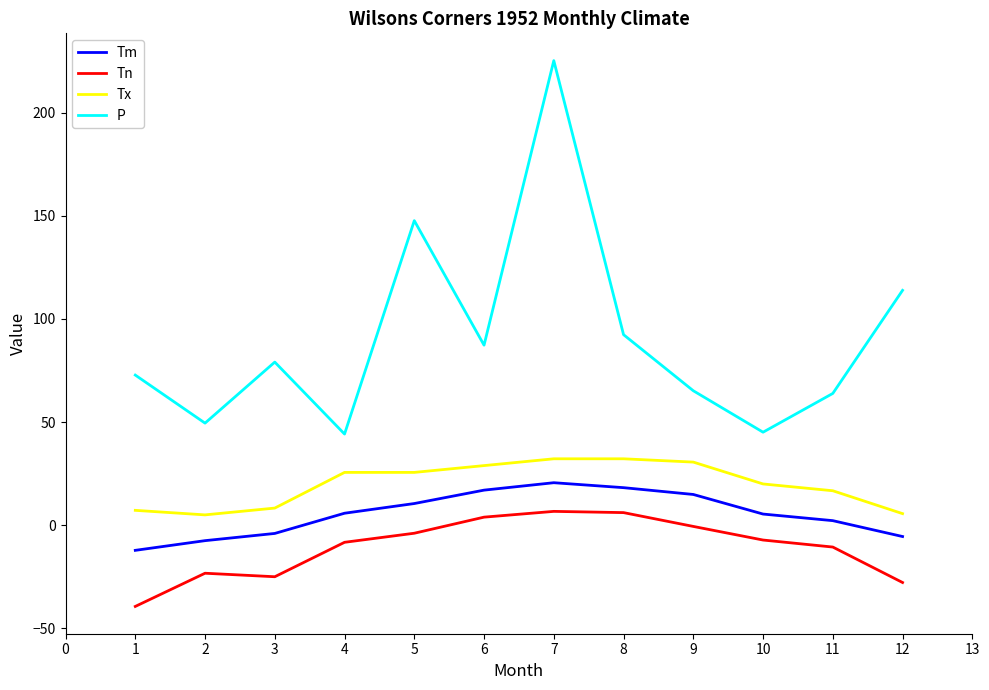

How many interior local valleys does the P series have?

4